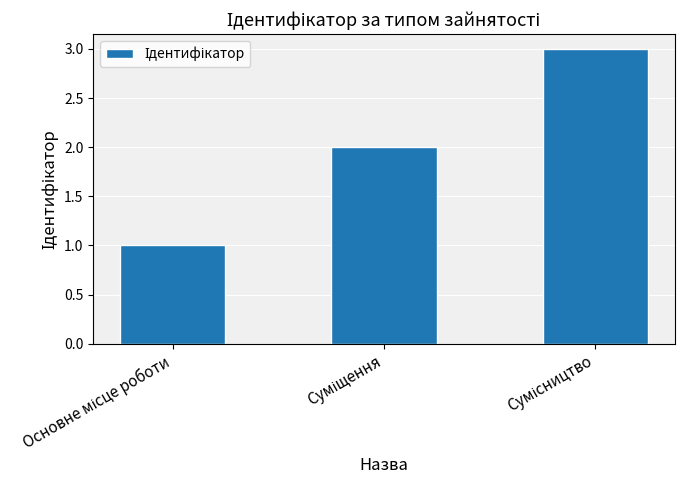

Are the bars grouped side by side (vs. stacked)?

No